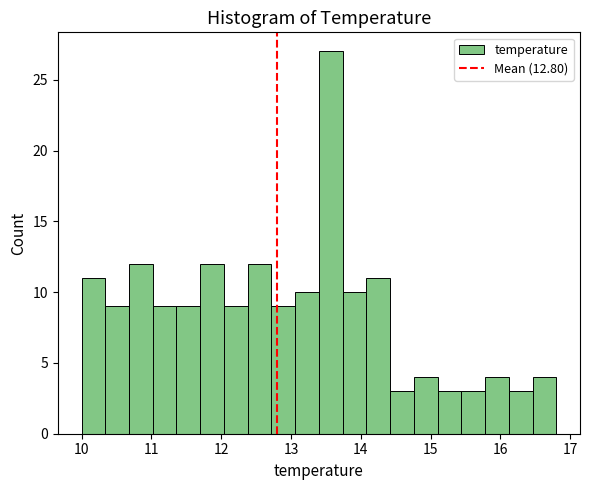

Around what value on the x-axis is the tallest bar? Give the approximate position of its centre, as read against the axis.

13.6